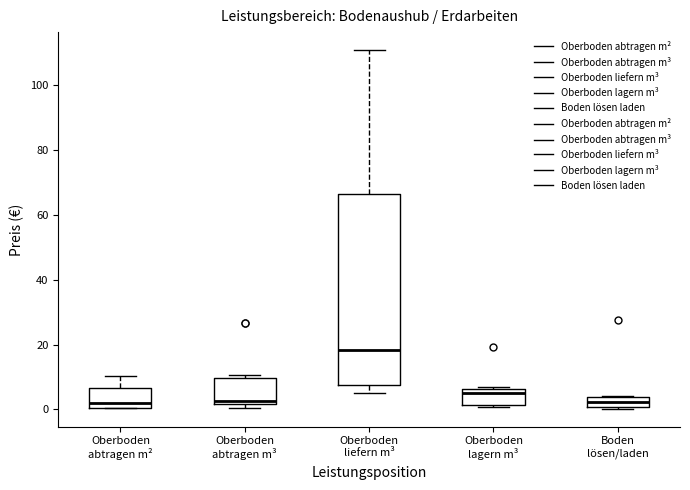

Where does the median line of the box for Oberboden abtragen m² sit on the y-axis? The values are not printed on the chart, so give them approximately, as read against the axis.

2